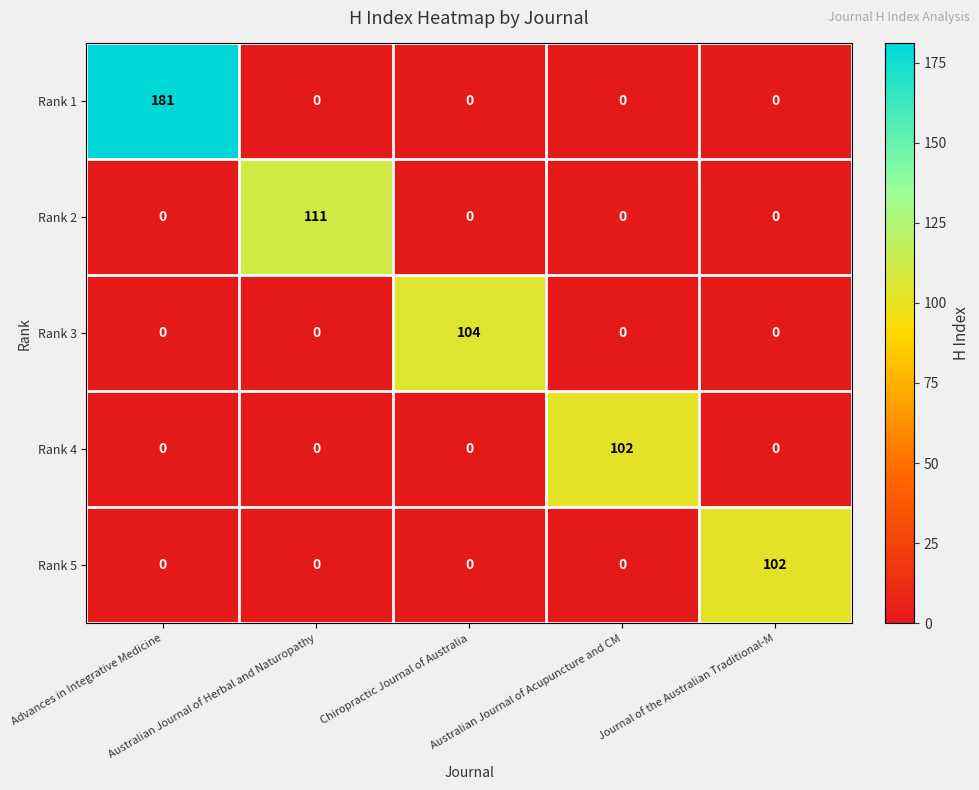

How many categories are shown in the chart?

5